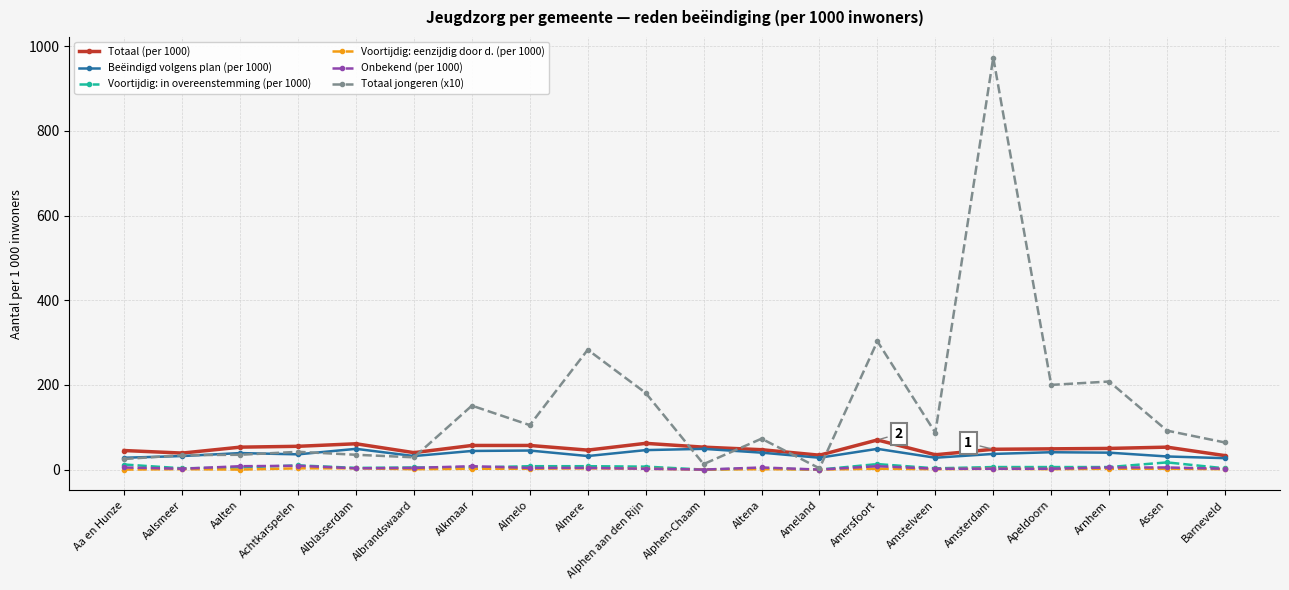

Which series has the largest range (max minus min)?

Totaal jongeren (x10)